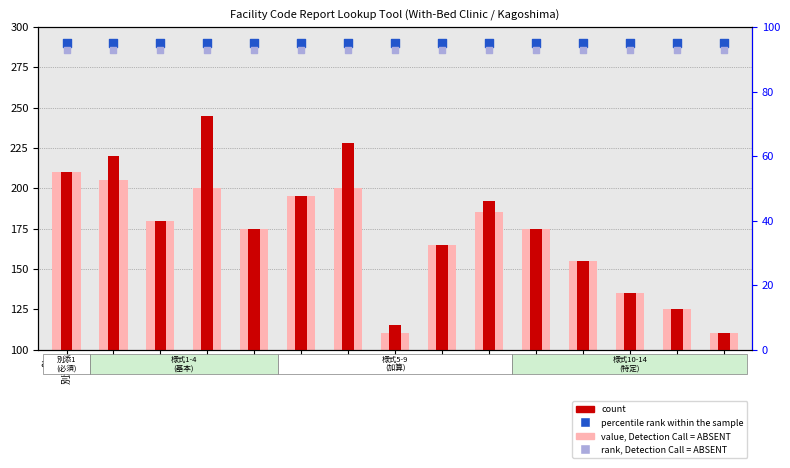

Which series has the largest total across all categories?

count